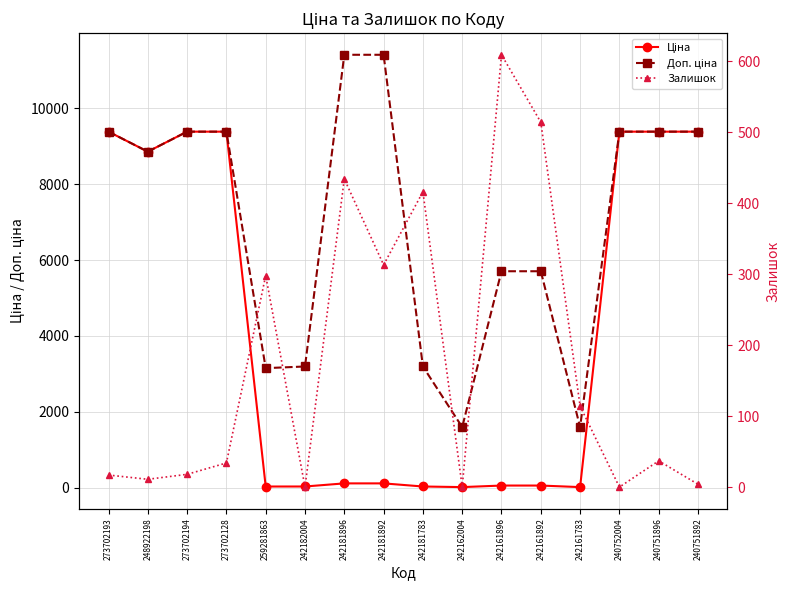

Reading right to left, list all the values displayed in this chart.

Ціна: 240751892=9384.0	240751896=9384.0	240752004=9384.0	242161783=16.0	242161892=57.0	242161896=57.0	242162004=16.0	242181783=31.9	242181892=114.1	242181896=114.1	242182004=31.9	259281863=31.5	273702128=9384.0	273702194=9384.0	248922198=8856.7	273702193=9384.0
Доп. ціна: 240751892=9384.0	240751896=9384.0	240752004=9384.0	242161783=1597.0	242161892=5705.0	242161896=5705.0	242162004=1597.0	242181783=3195.0	242181892=11410.0	242181896=11410.0	242182004=3195.0	259281863=3151.0	273702128=9384.0	273702194=9384.0	248922198=8856.7	273702193=9384.0
Залишок: 240751892=4.0	240751896=37.0	240752004=0.0	242161783=114.0	242161892=514.0	242161896=609.0	242162004=0.0	242181783=416.0	242181892=313.0	242181896=434.0	242182004=0.0	259281863=298.0	273702128=34.0	273702194=18.0	248922198=11.0	273702193=17.0